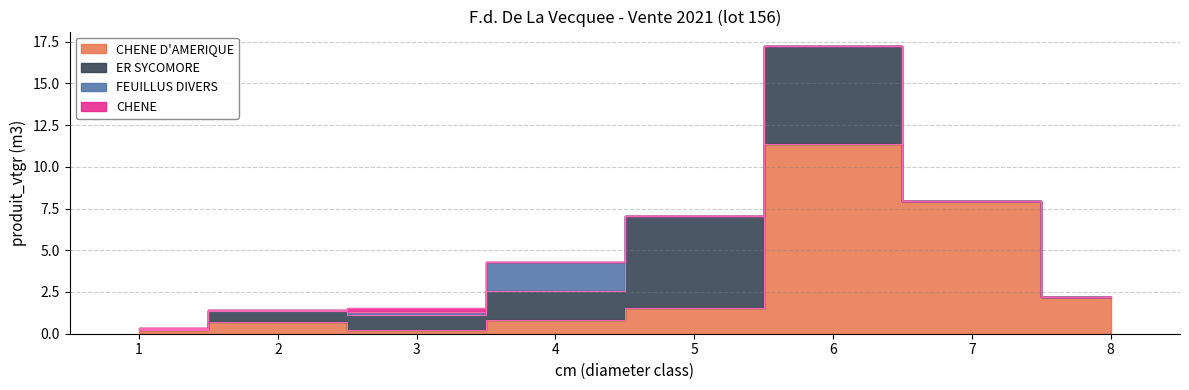

The value of ER SYCOMORE at 7 is -4.0. True or false?

False